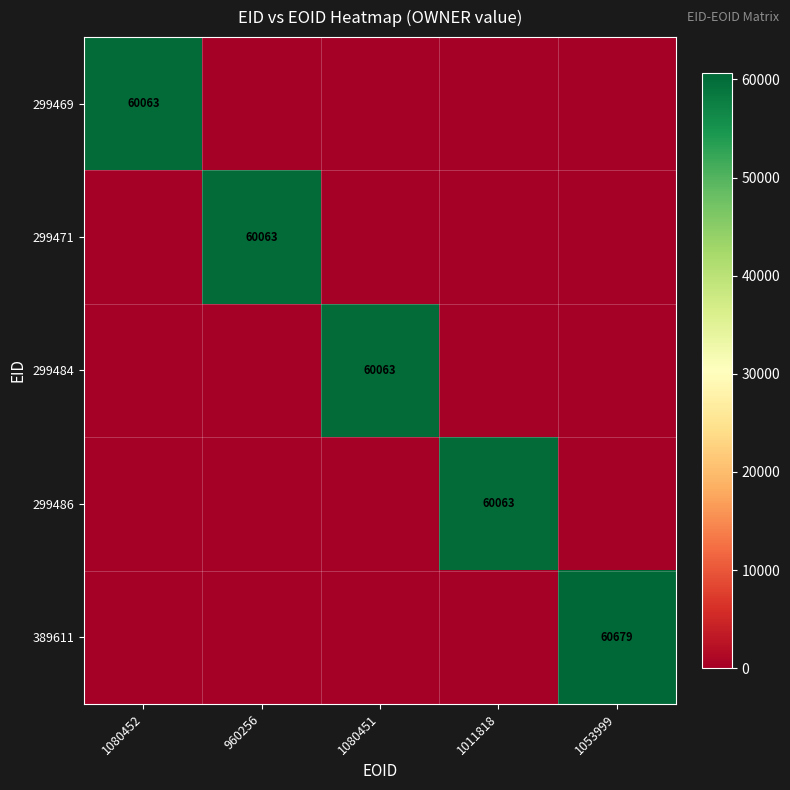

The 299469 series shows 60063 at 1080452. True or false?

True